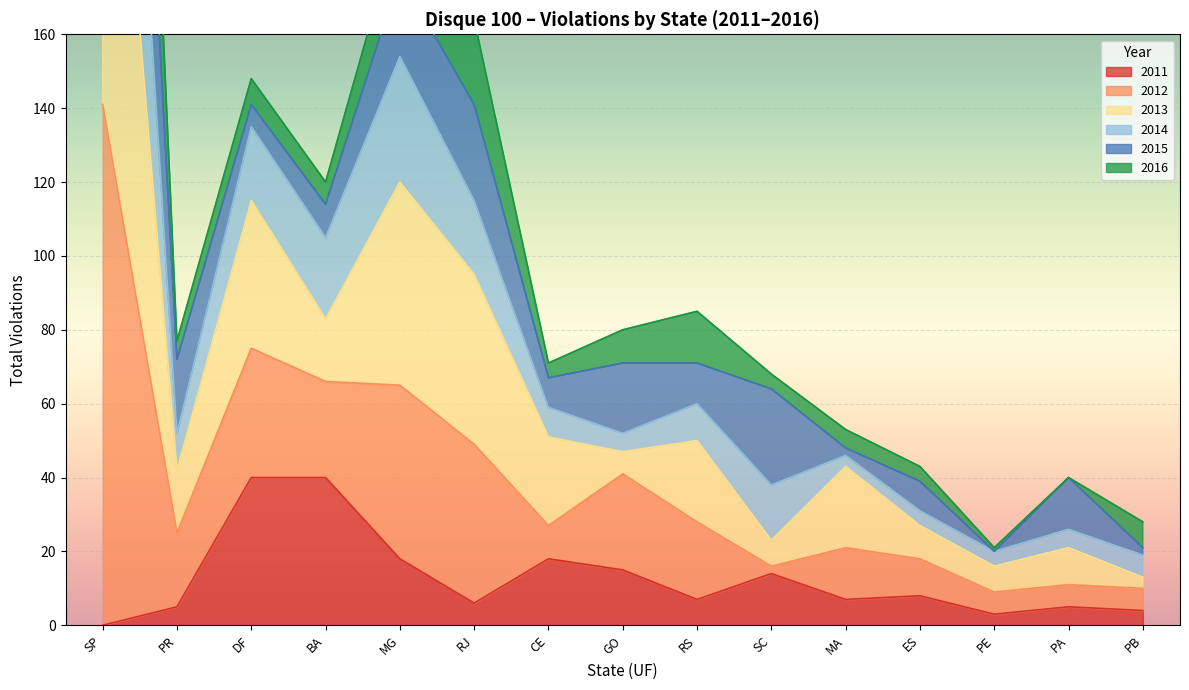

True or false: 2015 and 2013 intersect in this chart.

True